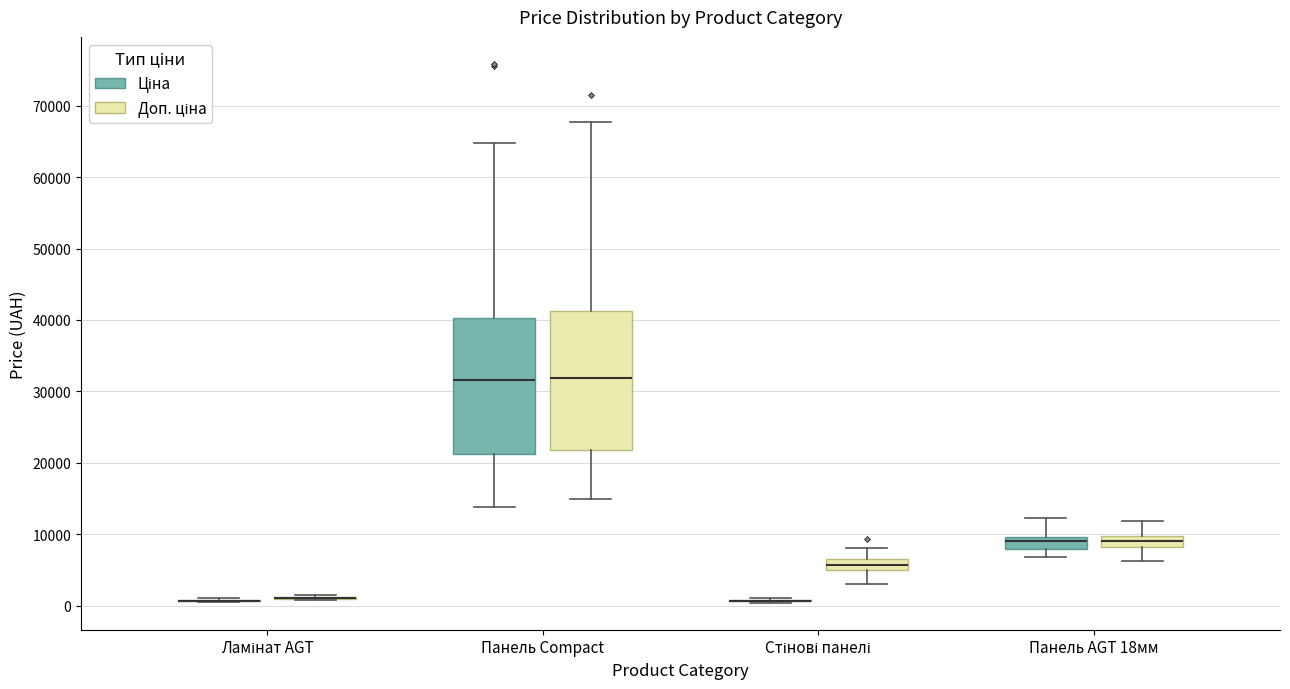

Reading left to right, read every box against the y-axis: the position of its median line, the range the box covers, and the ends of its whiskers. The values are not printed on the chart, so give them approximately, as read against the axis.

Ламінат AGT (Ціна): box collapsed to a line at 1000, whiskers 0 to 1000
Ламінат AGT (Доп. ціна): box collapsed to a line at 1000, whiskers 1000 to 2000
Панель Compact (Ціна): median 32000, box 21000 to 40000, whiskers 14000 to 65000
Панель Compact (Доп. ціна): median 32000, box 22000 to 41000, whiskers 15000 to 68000
Стінові панелі (Ціна): box collapsed to a line at 1000, whiskers 0 to 1000
Стінові панелі (Доп. ціна): median 6000, box 5000 to 7000, whiskers 3000 to 8000
Панель AGT 18мм (Ціна): median 9000, box 8000 to 10000, whiskers 7000 to 12000
Панель AGT 18мм (Доп. ціна): median 9000, box 8000 to 10000, whiskers 6000 to 12000